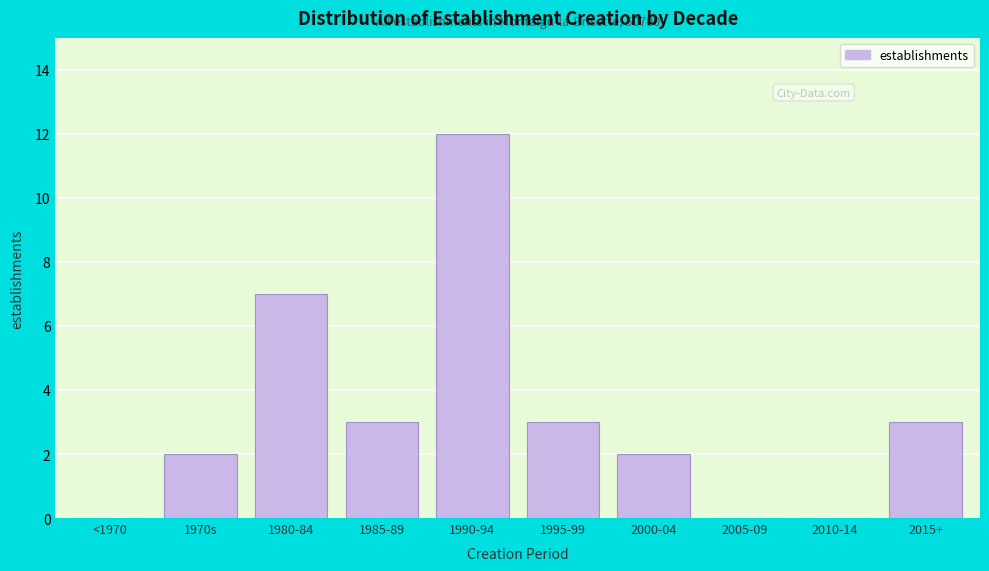

Reading right to left, extract all data points from this chart.

2015+=3	2010-14=0	2005-09=0	2000-04=2	1995-99=3	1990-94=12	1985-89=3	1980-84=7	1970s=2	<1970=0